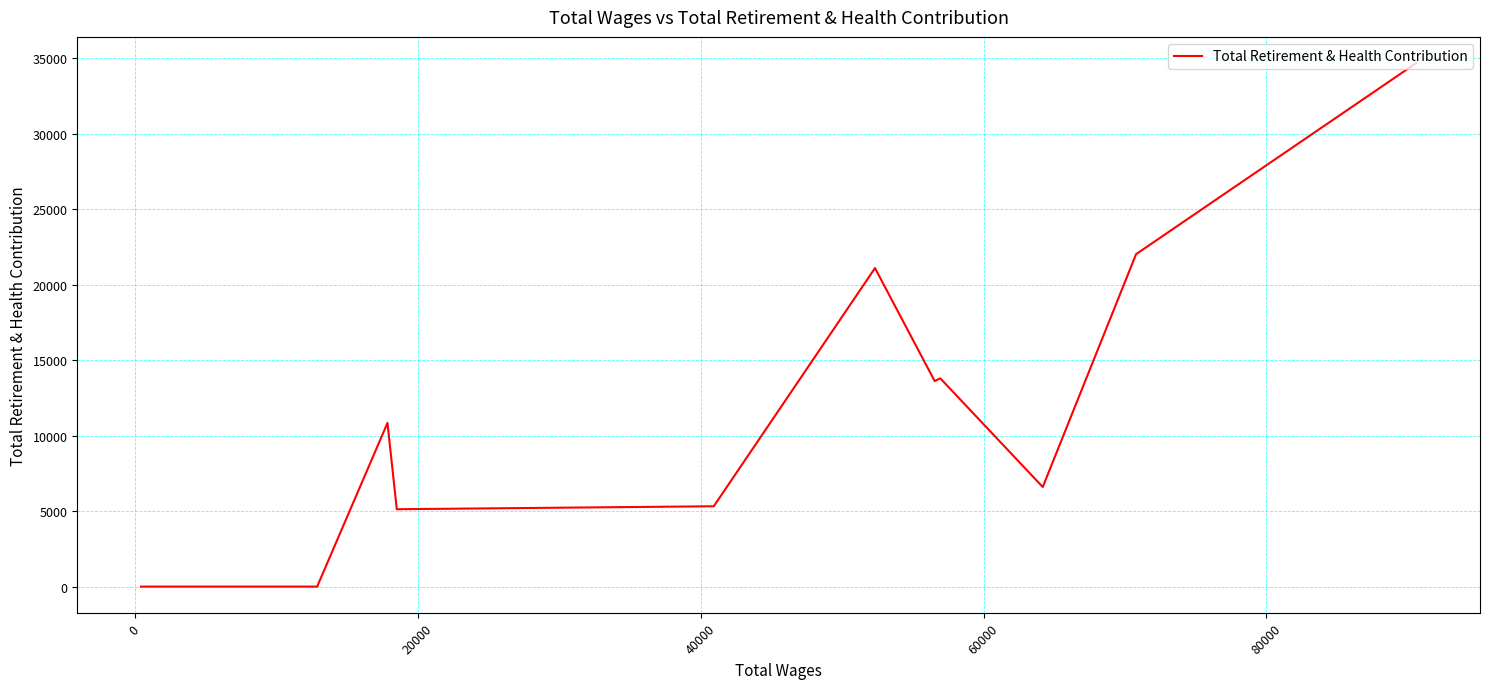

Is this an area chart (filled region under the line)?

No